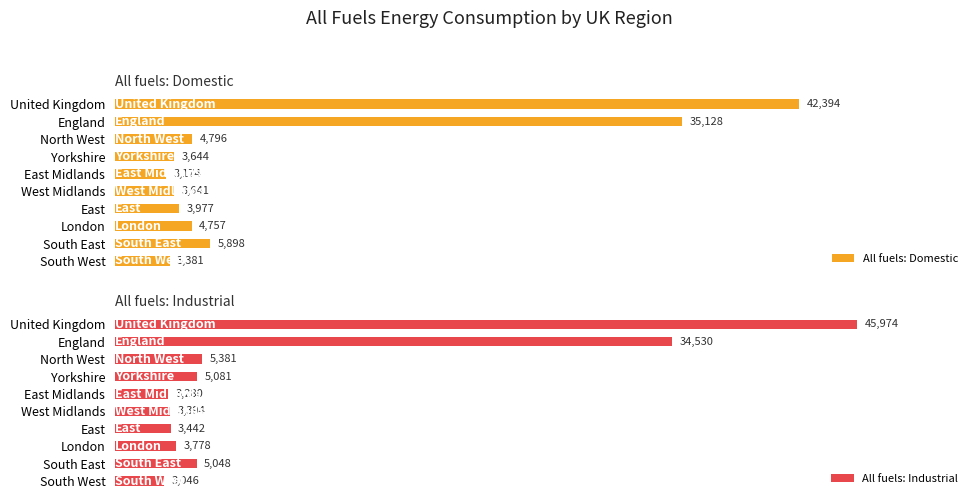

Count the number of categories in the chart.

10